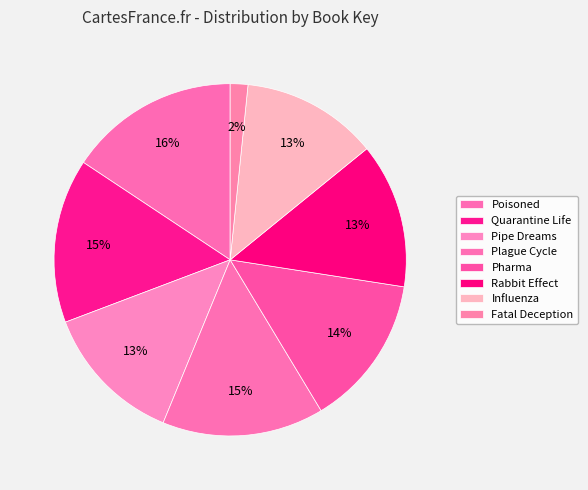

To the nearest percent, what is the average slice percentage?

12%